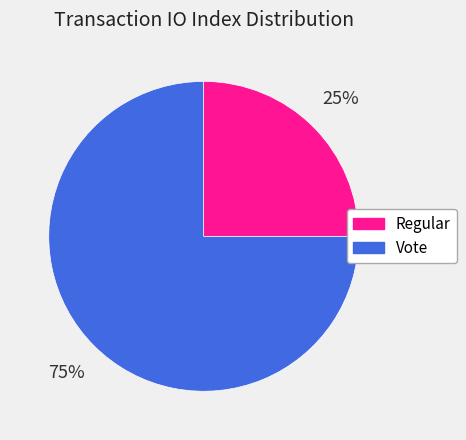

The Vote slice represents 75% of the pie. True or false?

True